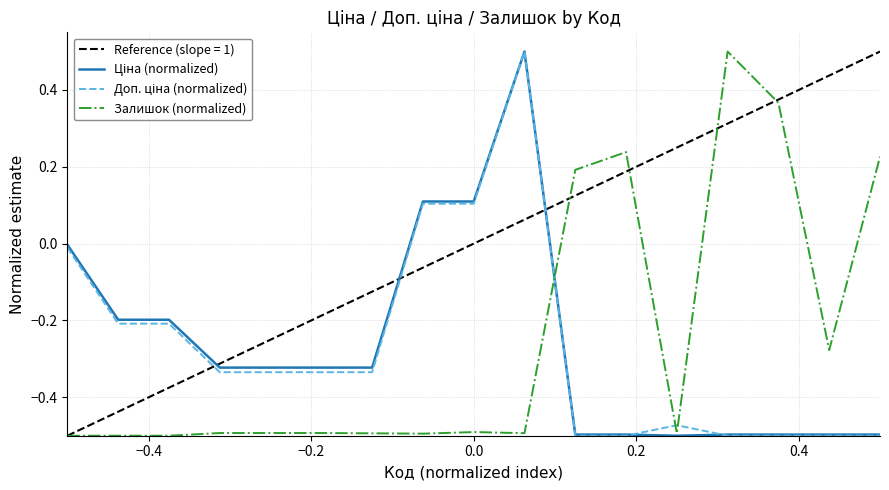

What is the difference between the maximum and minimum values in the Залишок (normalized) series?

1.0